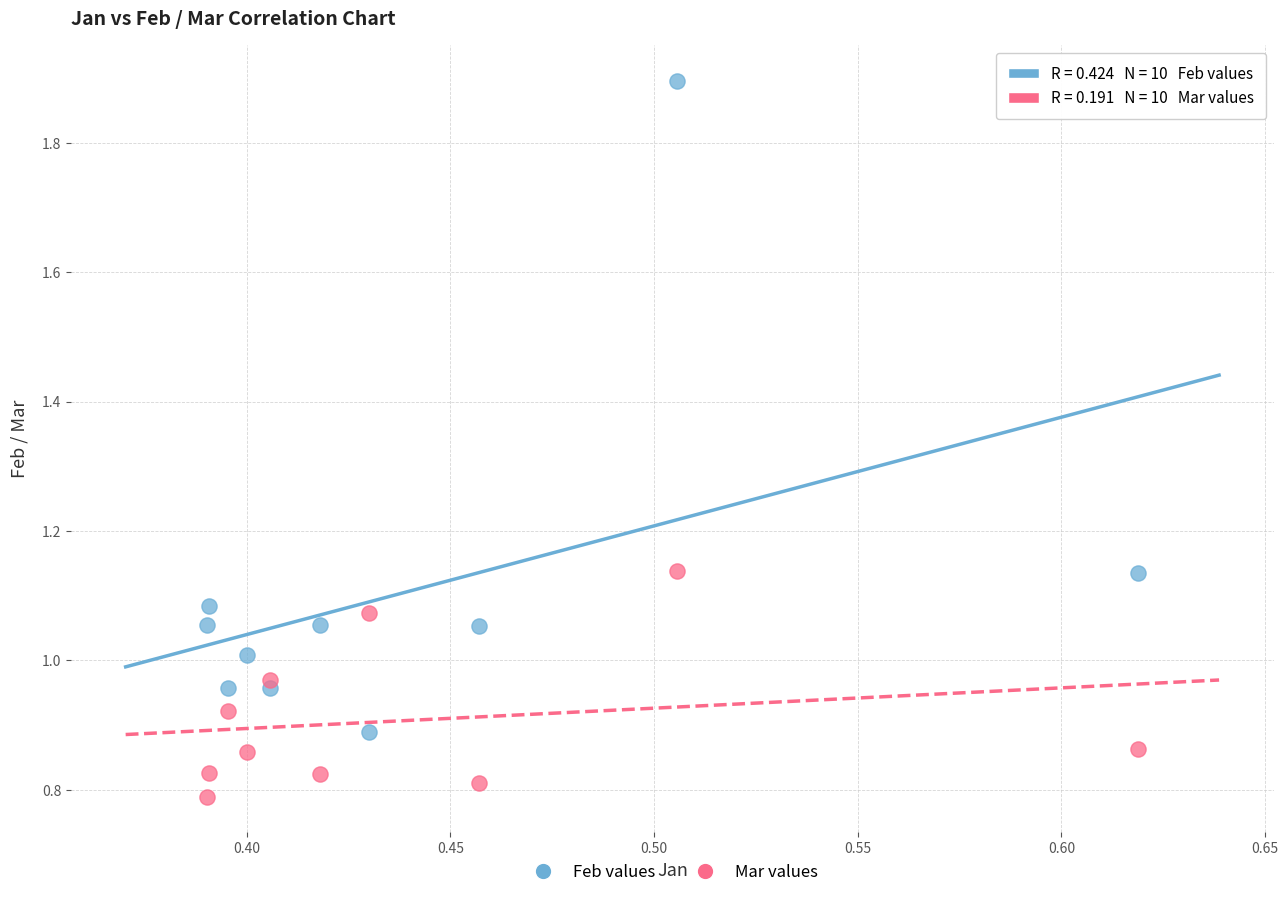

What are all the series names shown in the legend?

Feb values, Mar values